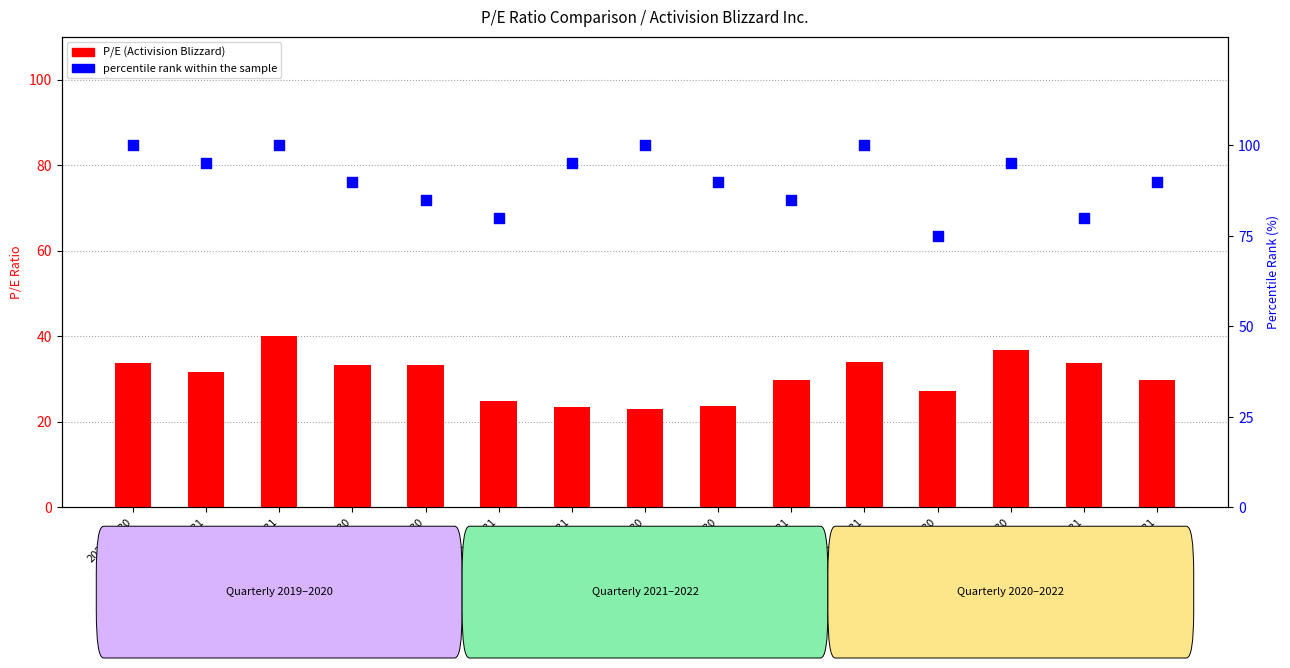

Which series reaches the maximum Y coordinate?

percentile rank within the sample